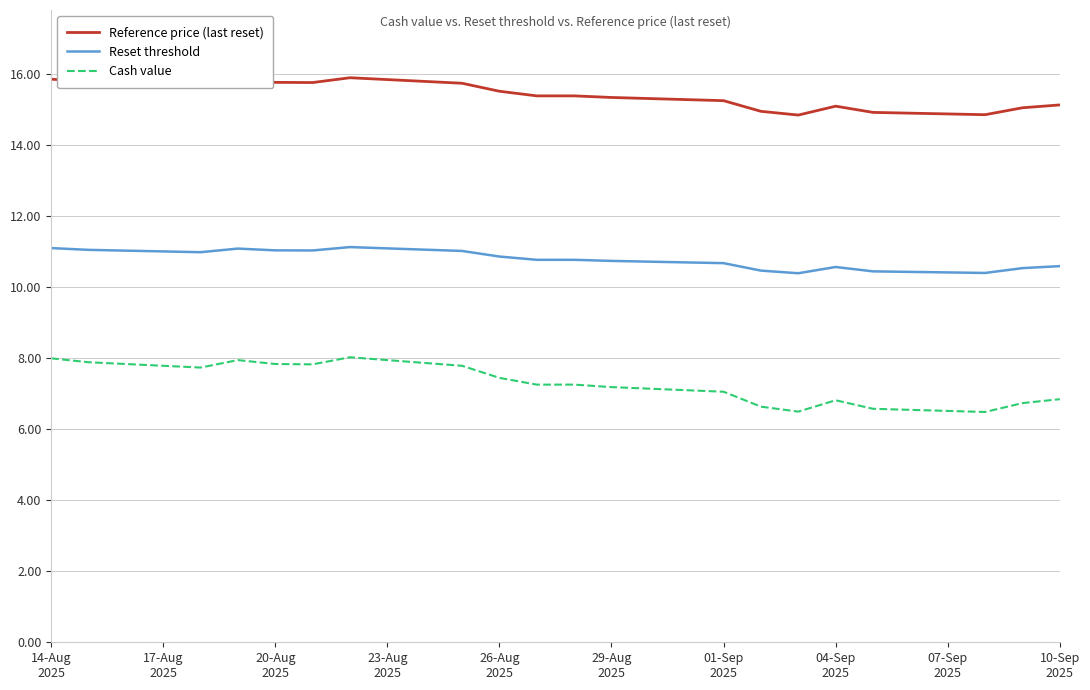

Which series has the widest spread of values?

Cash value